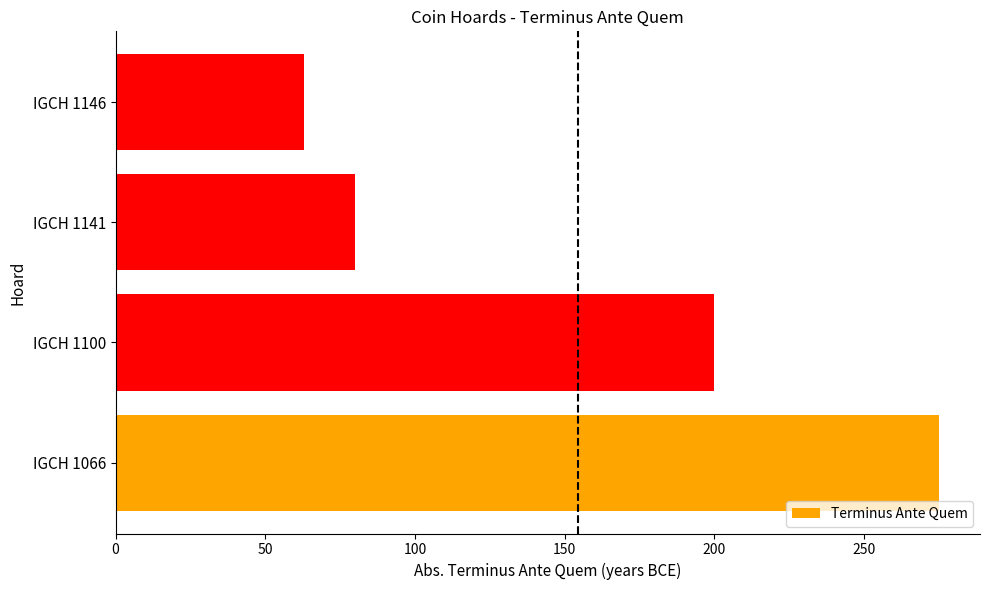

Does the chart contain stacked bars?

No